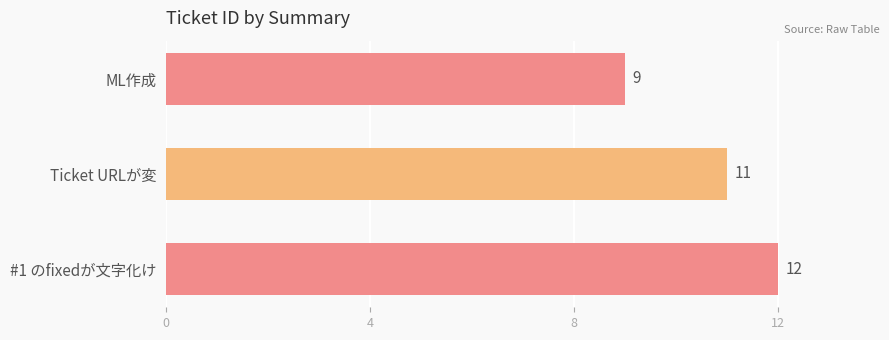

What is the change in value from ML作成 to #1 のfixedが文字化け?

+3